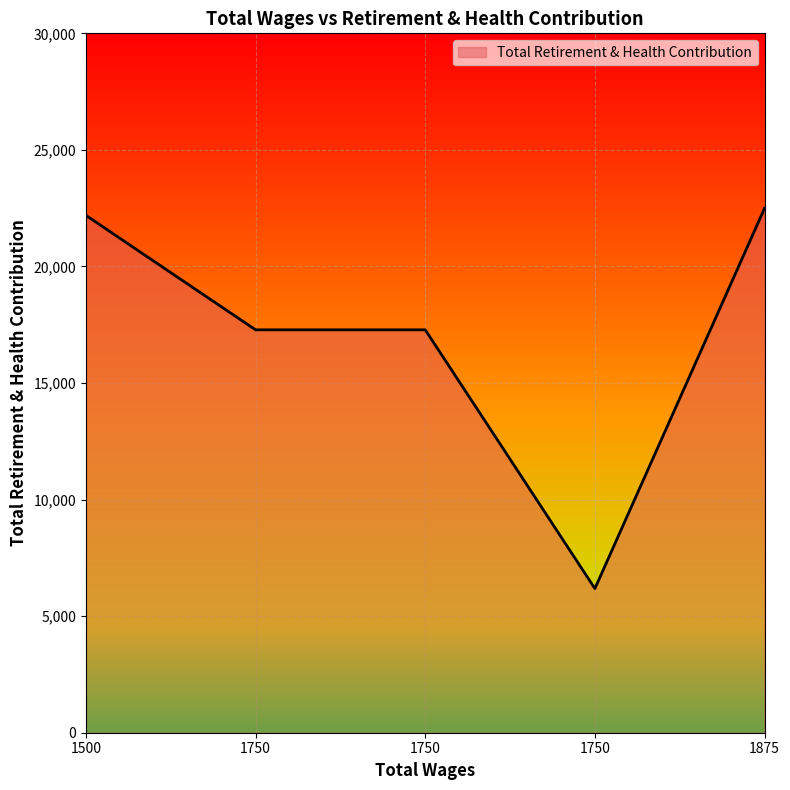

Is this an area chart (filled region under the line)?

Yes